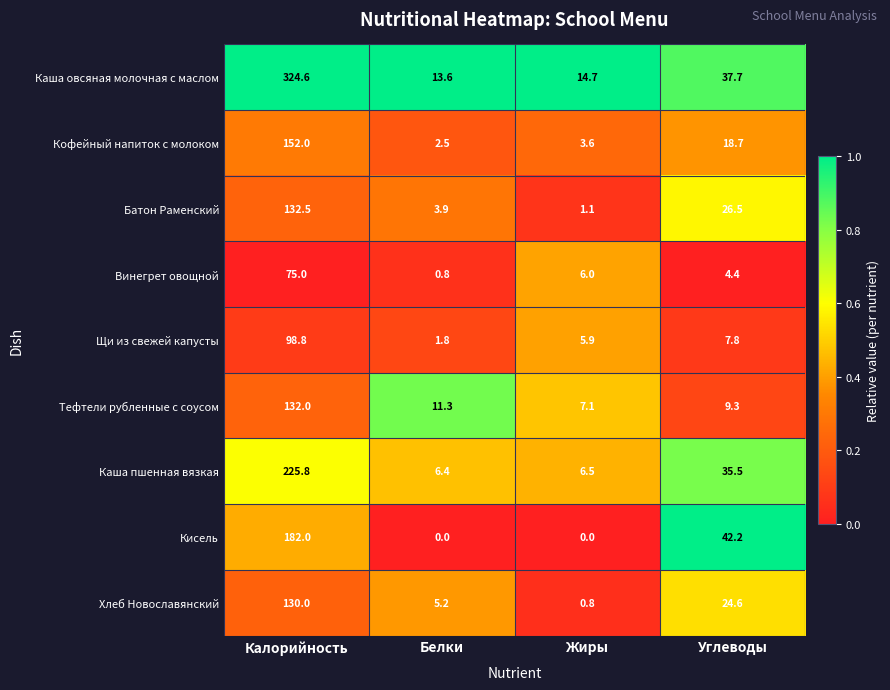

What is the difference between the Кисель values at Калорийность and Белки?

182.0